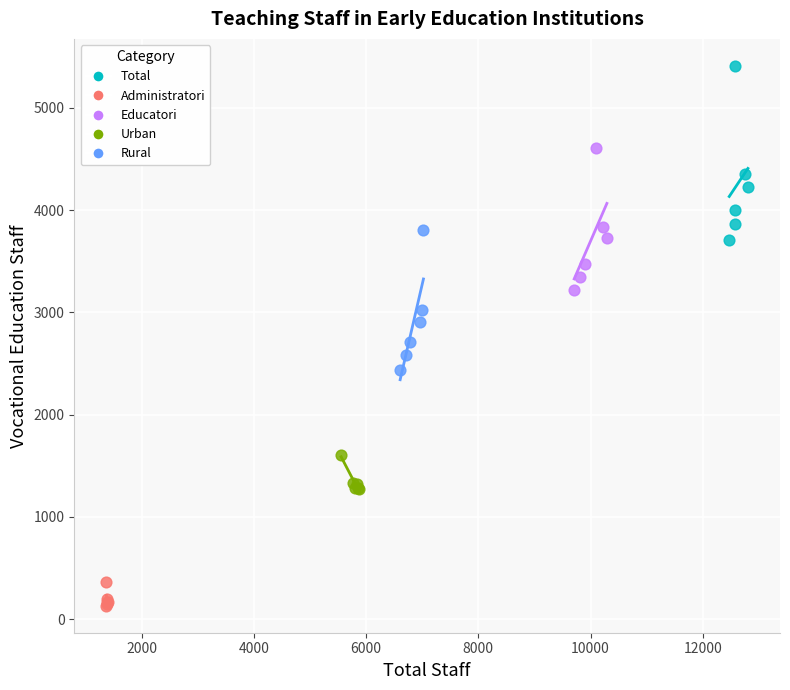

What are all the series names shown in the legend?

Total, Administratori, Educatori, Urban, Rural